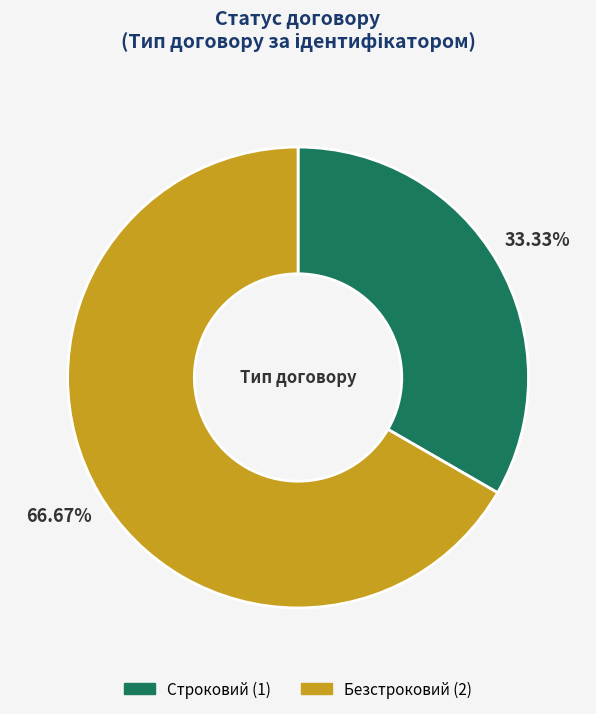

Between Безстроковий and Строковий, which is larger?

Безстроковий